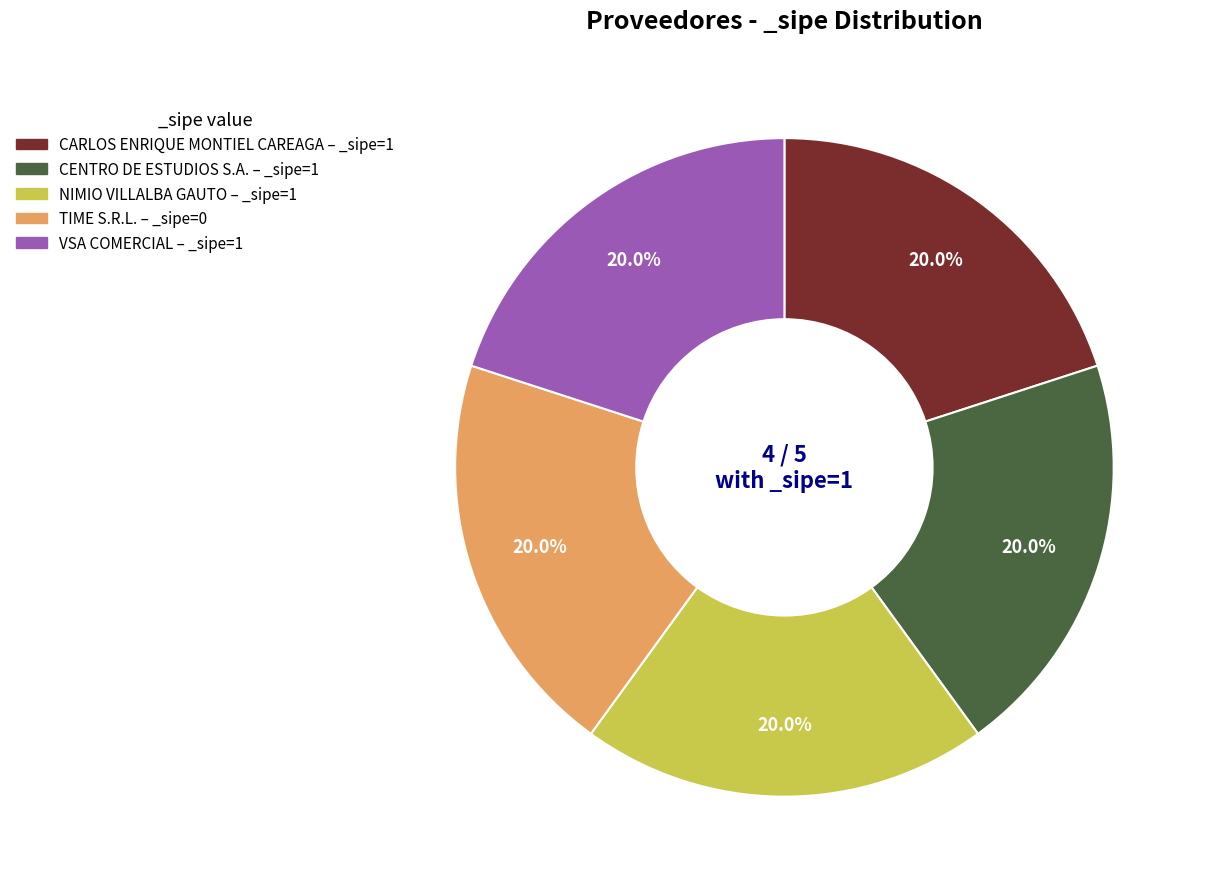

Count the number of slices in the pie.

5